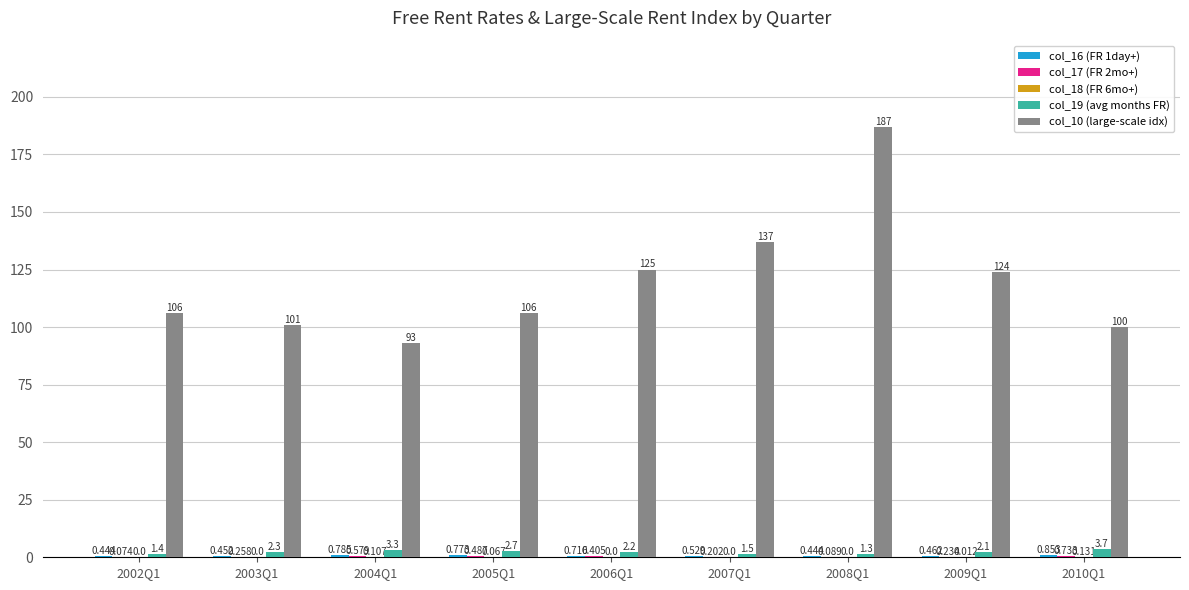

Are the bars horizontal?

No